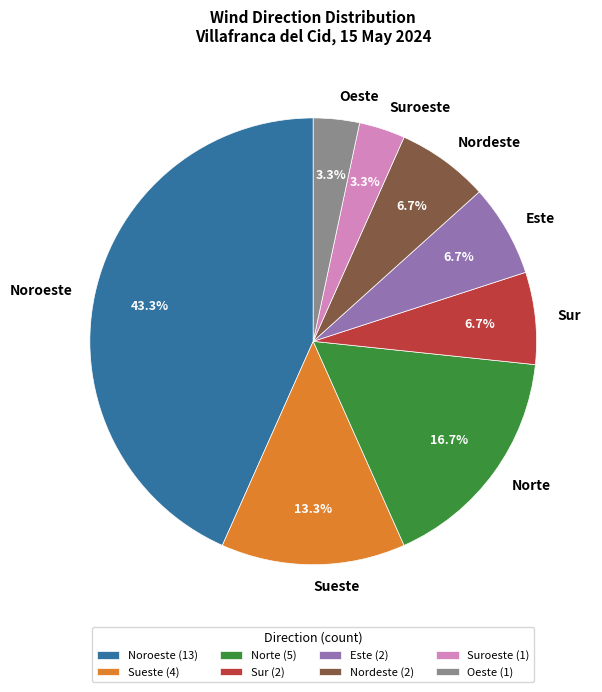

What percentage is NOT represented by Nordeste?

93.3%